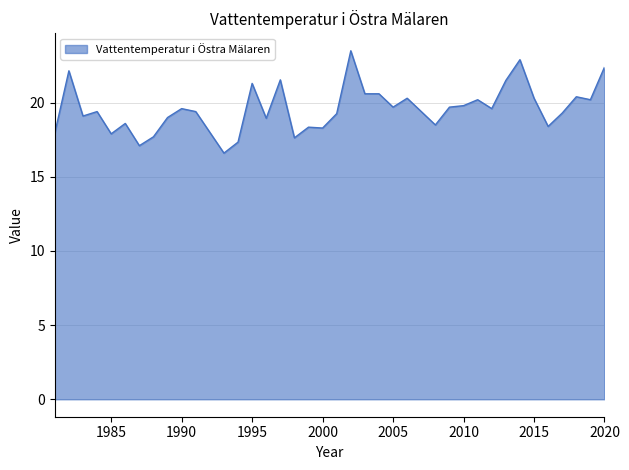

What is the minimum value shown in the chart?

16.6